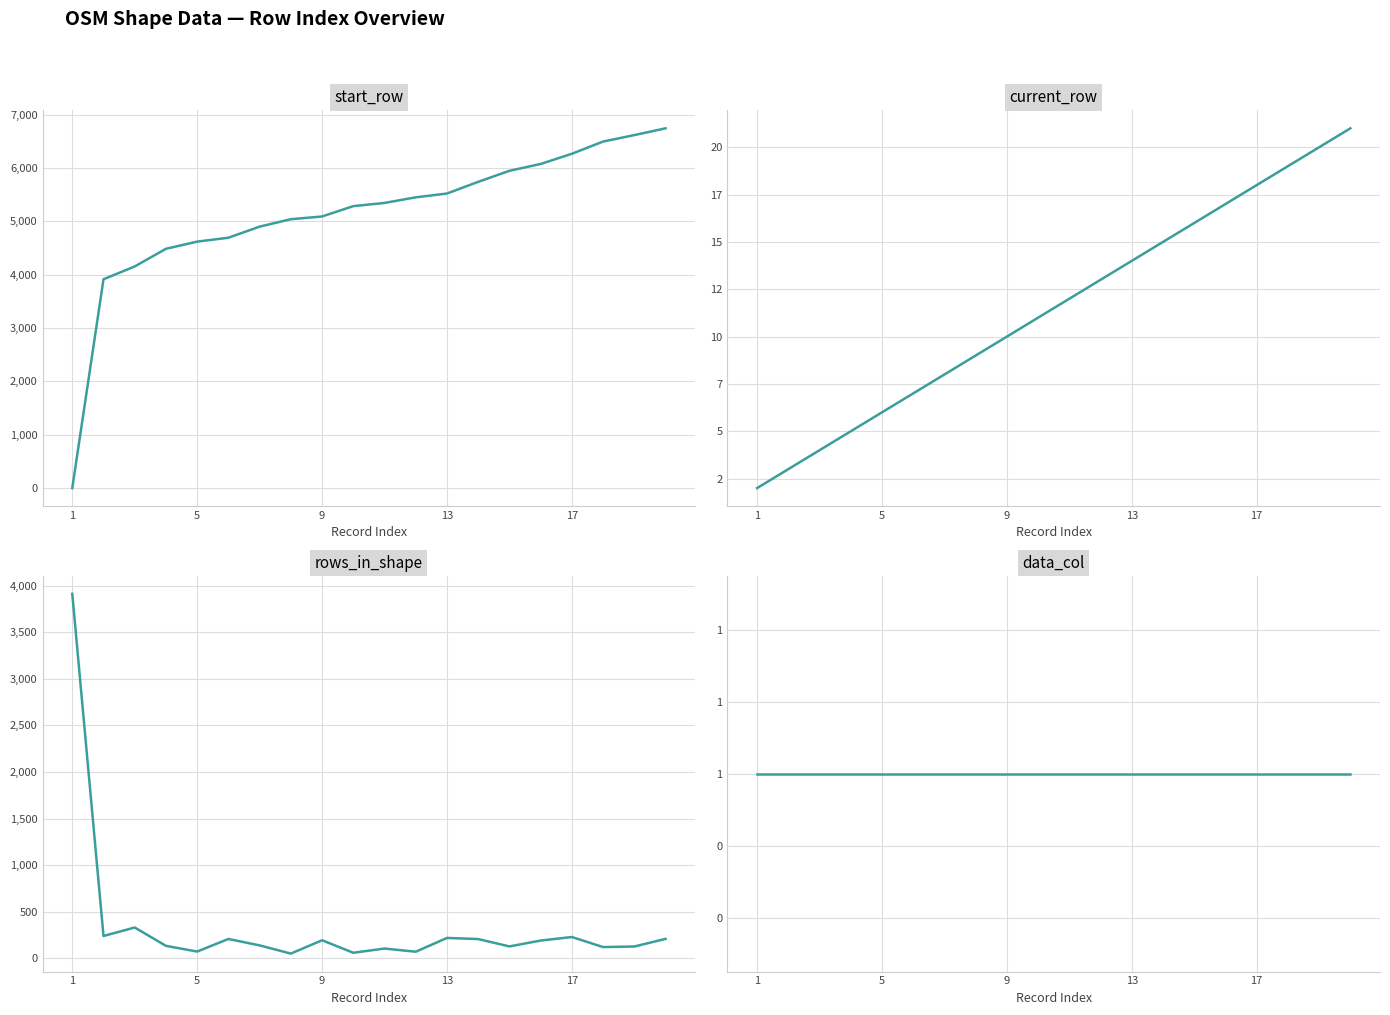

How many data points in rows_in_shape are less than 191?

10